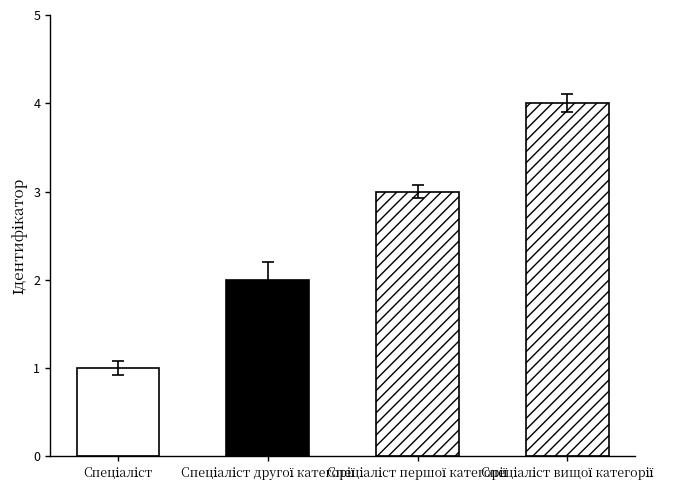

How many data points are less than 3?

2